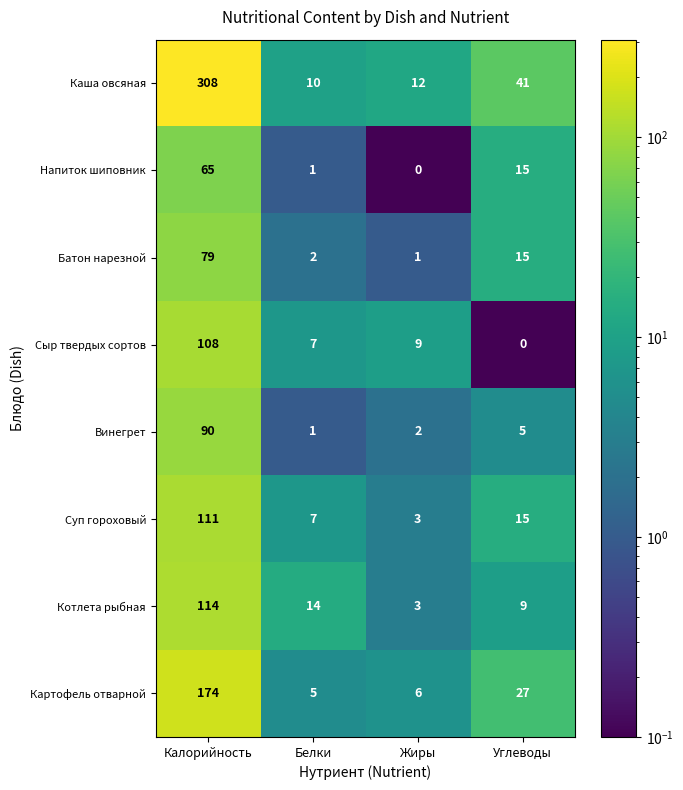

List the series in order of their peak value, highest first.

Каша овсяная, Картофель отварной, Котлета рыбная, Суп гороховый, Сыр твердых сортов, Винегрет, Батон нарезной, Напиток шиповник